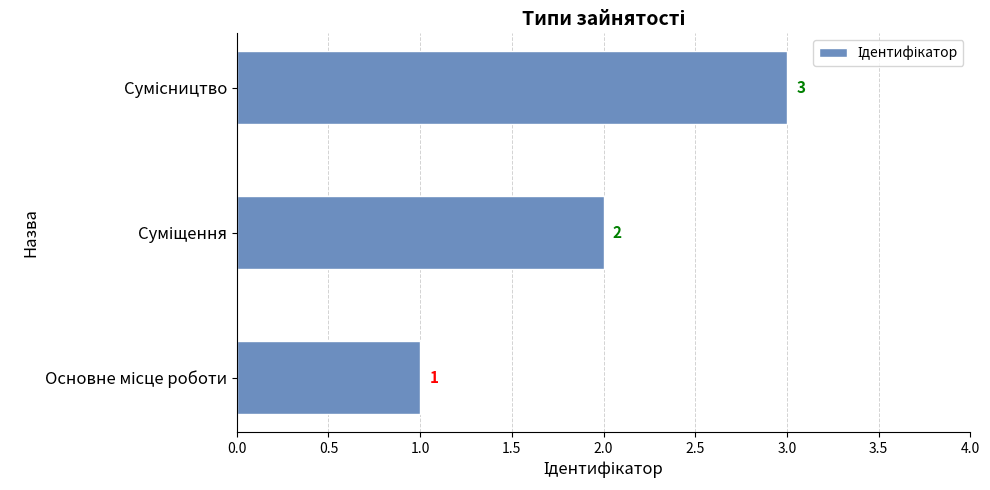

What is the greatest value displayed?

3